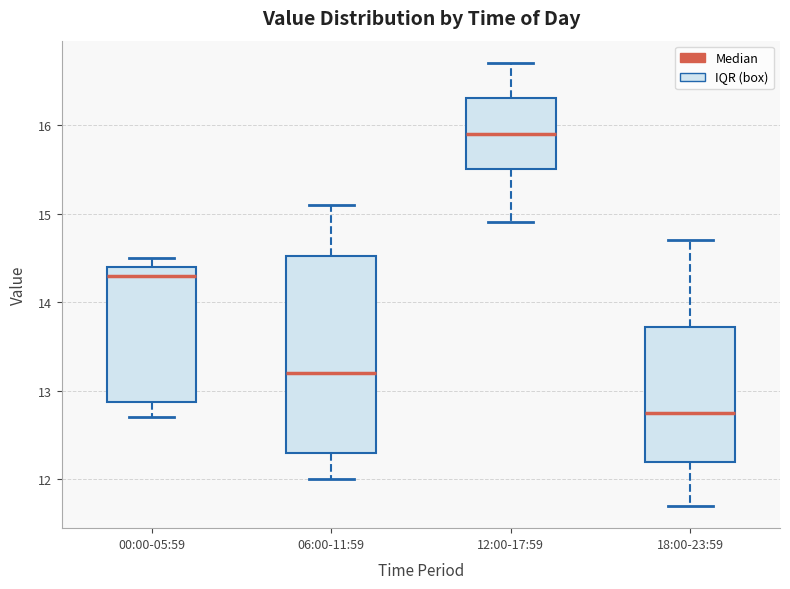

Where does the lower whisker of the box for 18:00-23:59 end on the y-axis? The values are not printed on the chart, so give them approximately, as read against the axis.

11.7